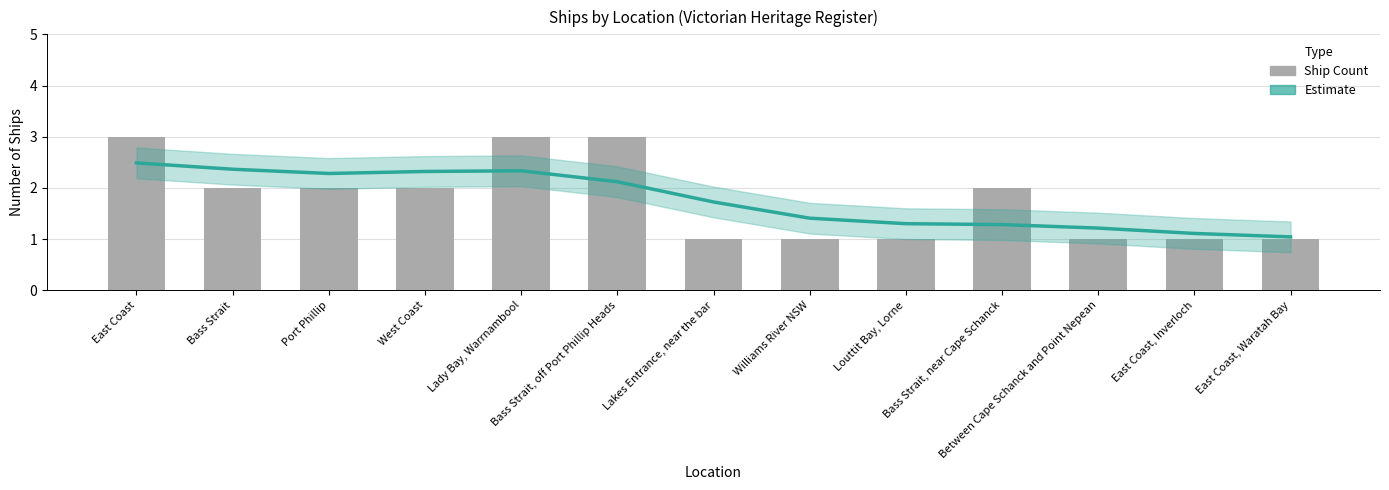

What is the maximum value for Estimate?

2.5